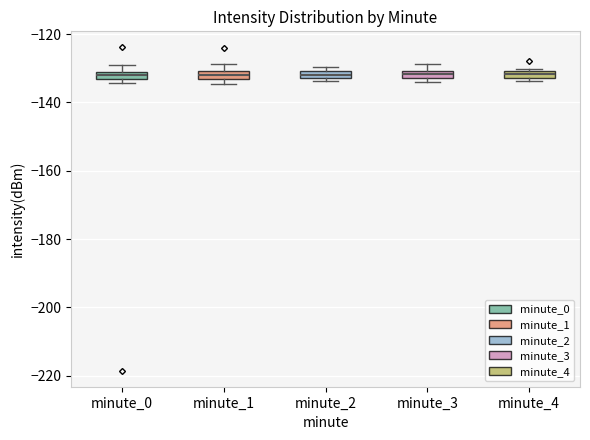

Where is the lower edge of the box for minute_2 on the y-axis? The values are not printed on the chart, so give them approximately, as read against the axis.

-132